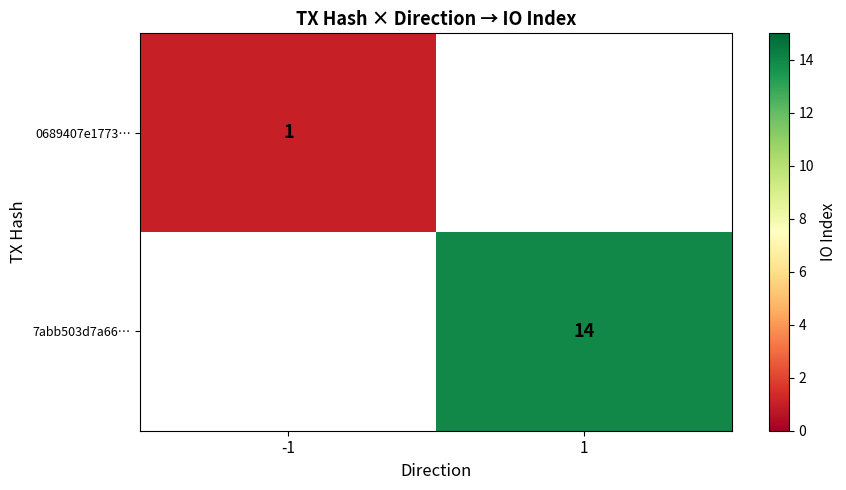

True or false: 7abb503d7a66… has a value of 14 at 1.

True